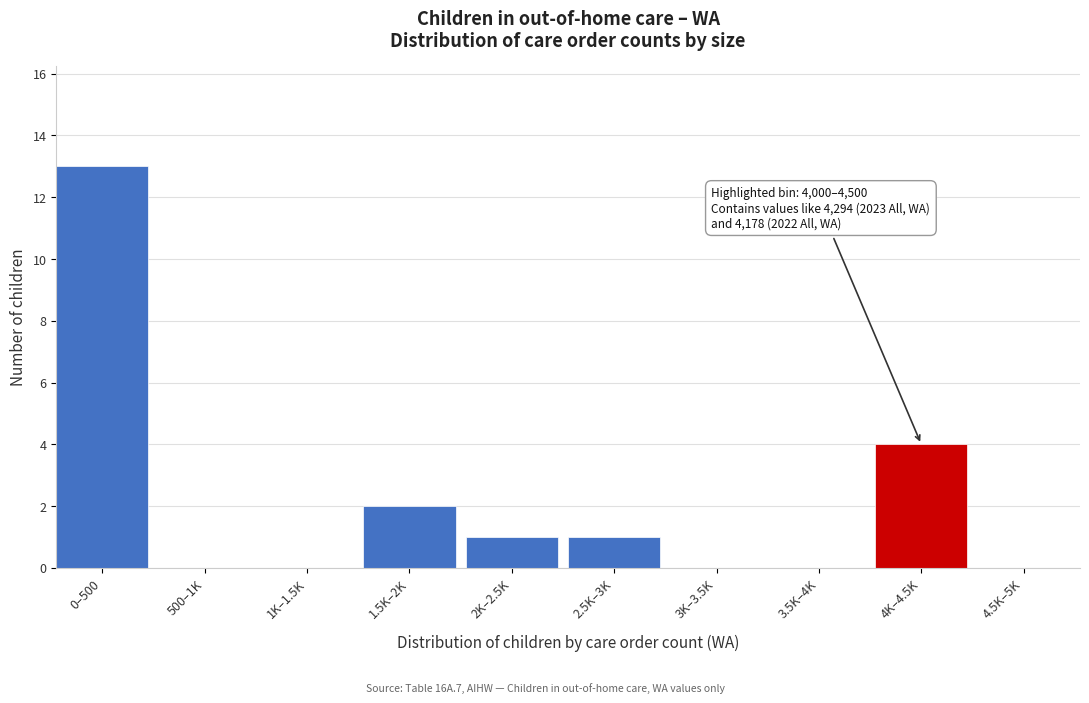

Reading left to right, list all the values displayed in this chart.

0–500=13	500–1K=0	1K–1.5K=0	1.5K–2K=2	2K–2.5K=1	2.5K–3K=1	3K–3.5K=0	3.5K–4K=0	4K–4.5K=4	4.5K–5K=0